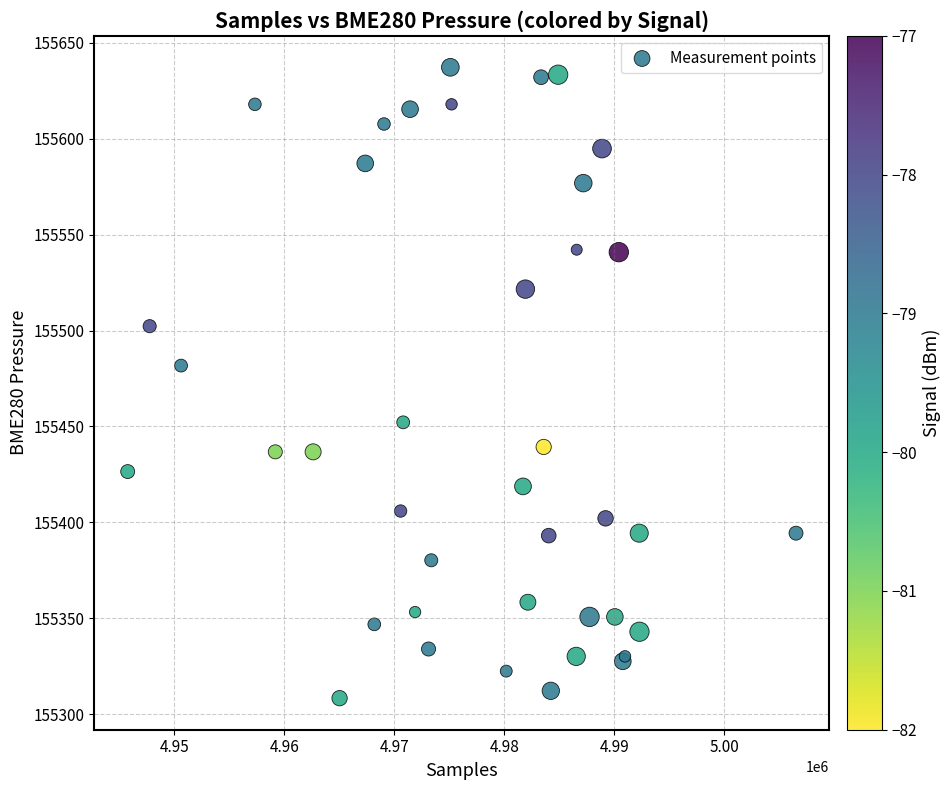

What Y value in the scatter plot is closest to 155472?

155481.7